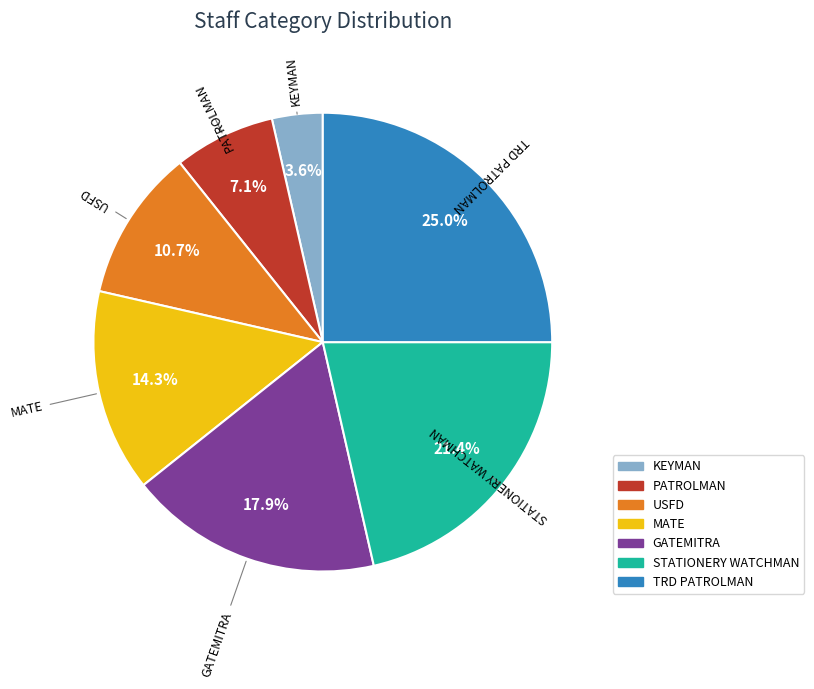

Does PATROLMAN represent more than half of the total?

No